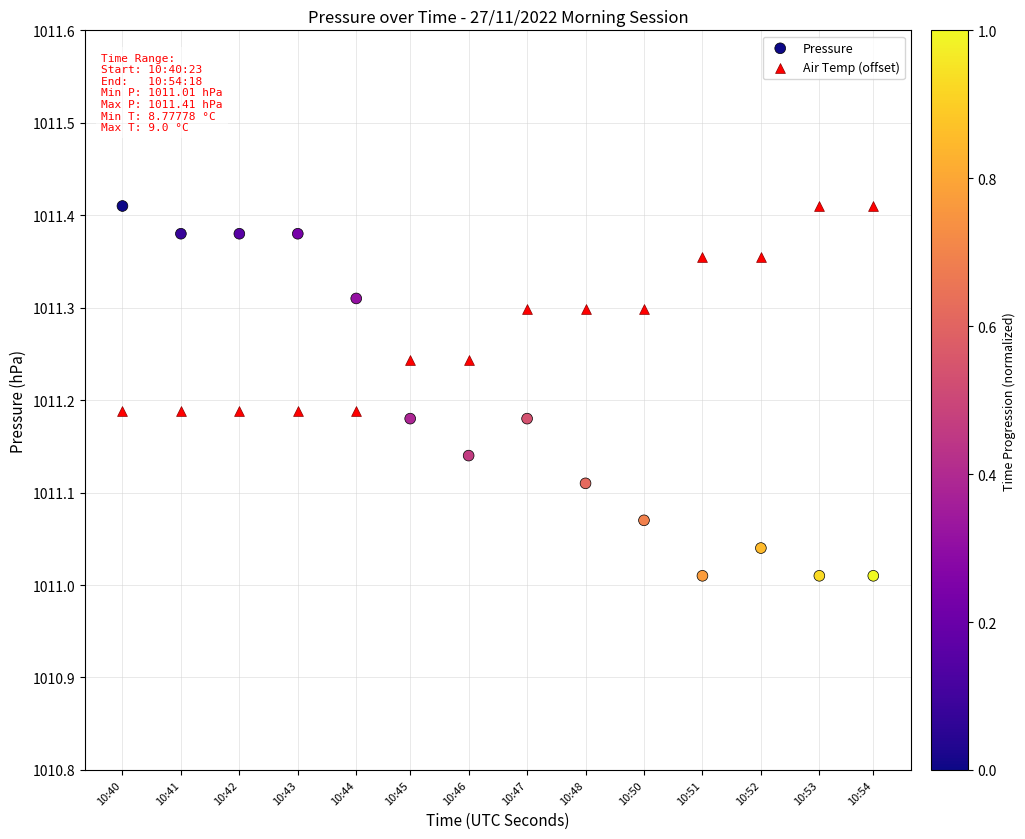

Across all data points, what is the range of X values (max minus min)?

835.0